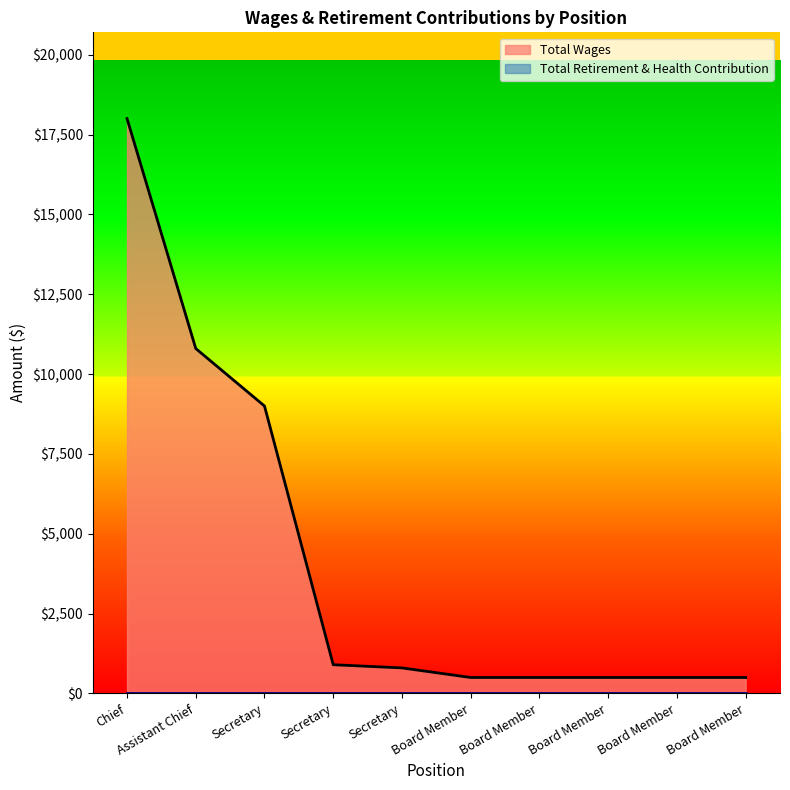

Reading left to right, transcribe all the data shown in this chart.

Chief=18000	Assistant Chief=10800	Secretary=9000	Secretary=900	Secretary=800	Board Member=500	Board Member=500	Board Member=500	Board Member=500	Board Member=500